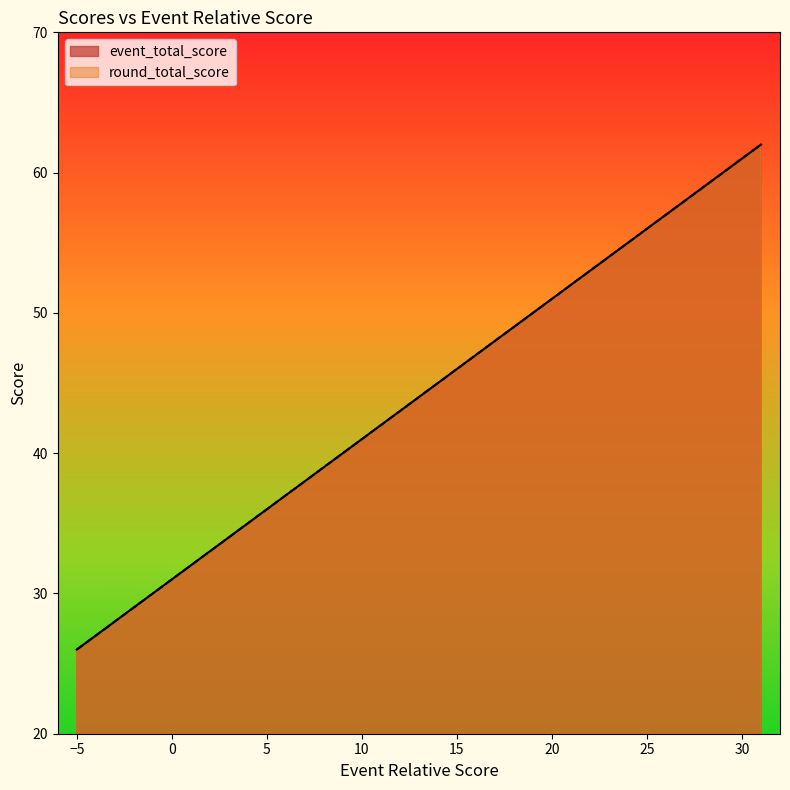

How many lines are shown in the chart?

2